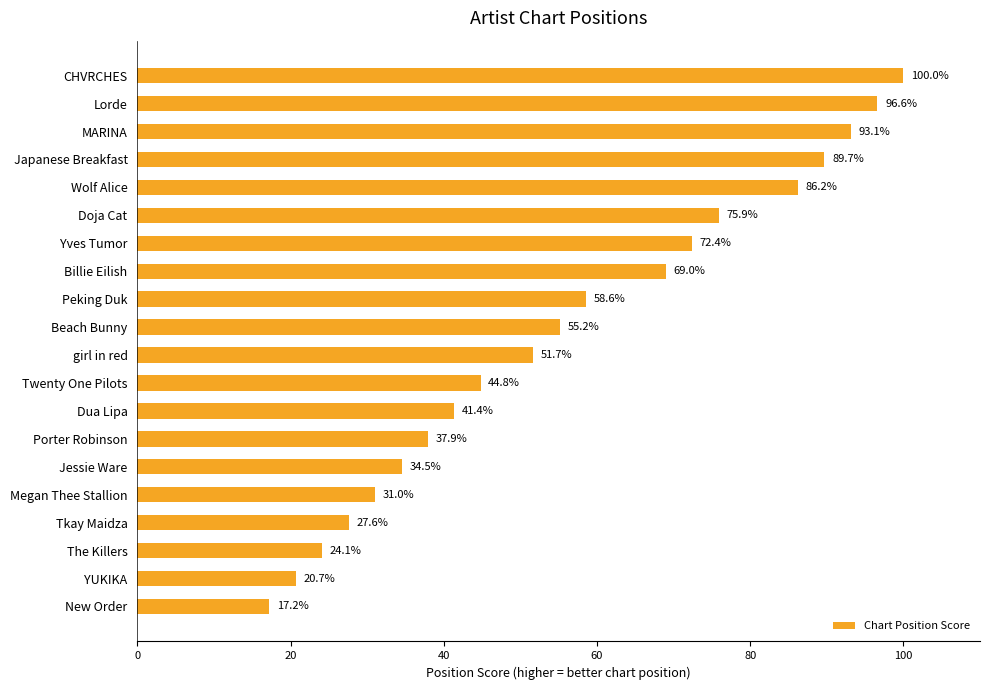

What is the change in value from Jessie Ware to YUKIKA?

-13.8